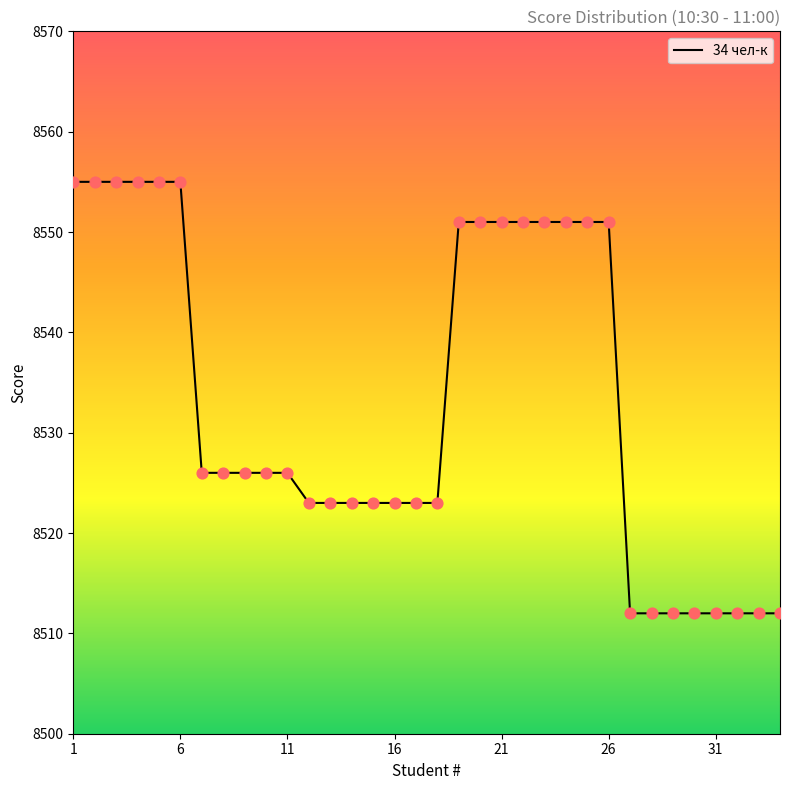

What is the smallest value displayed?

8512